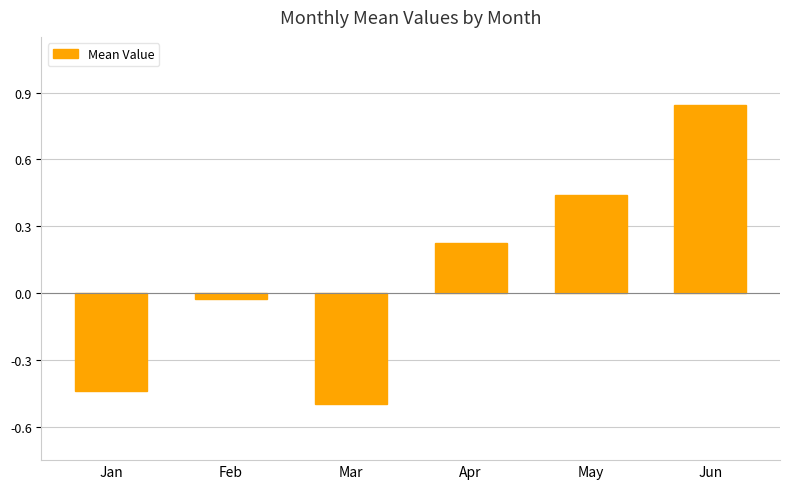

How many series are shown in this chart?

1